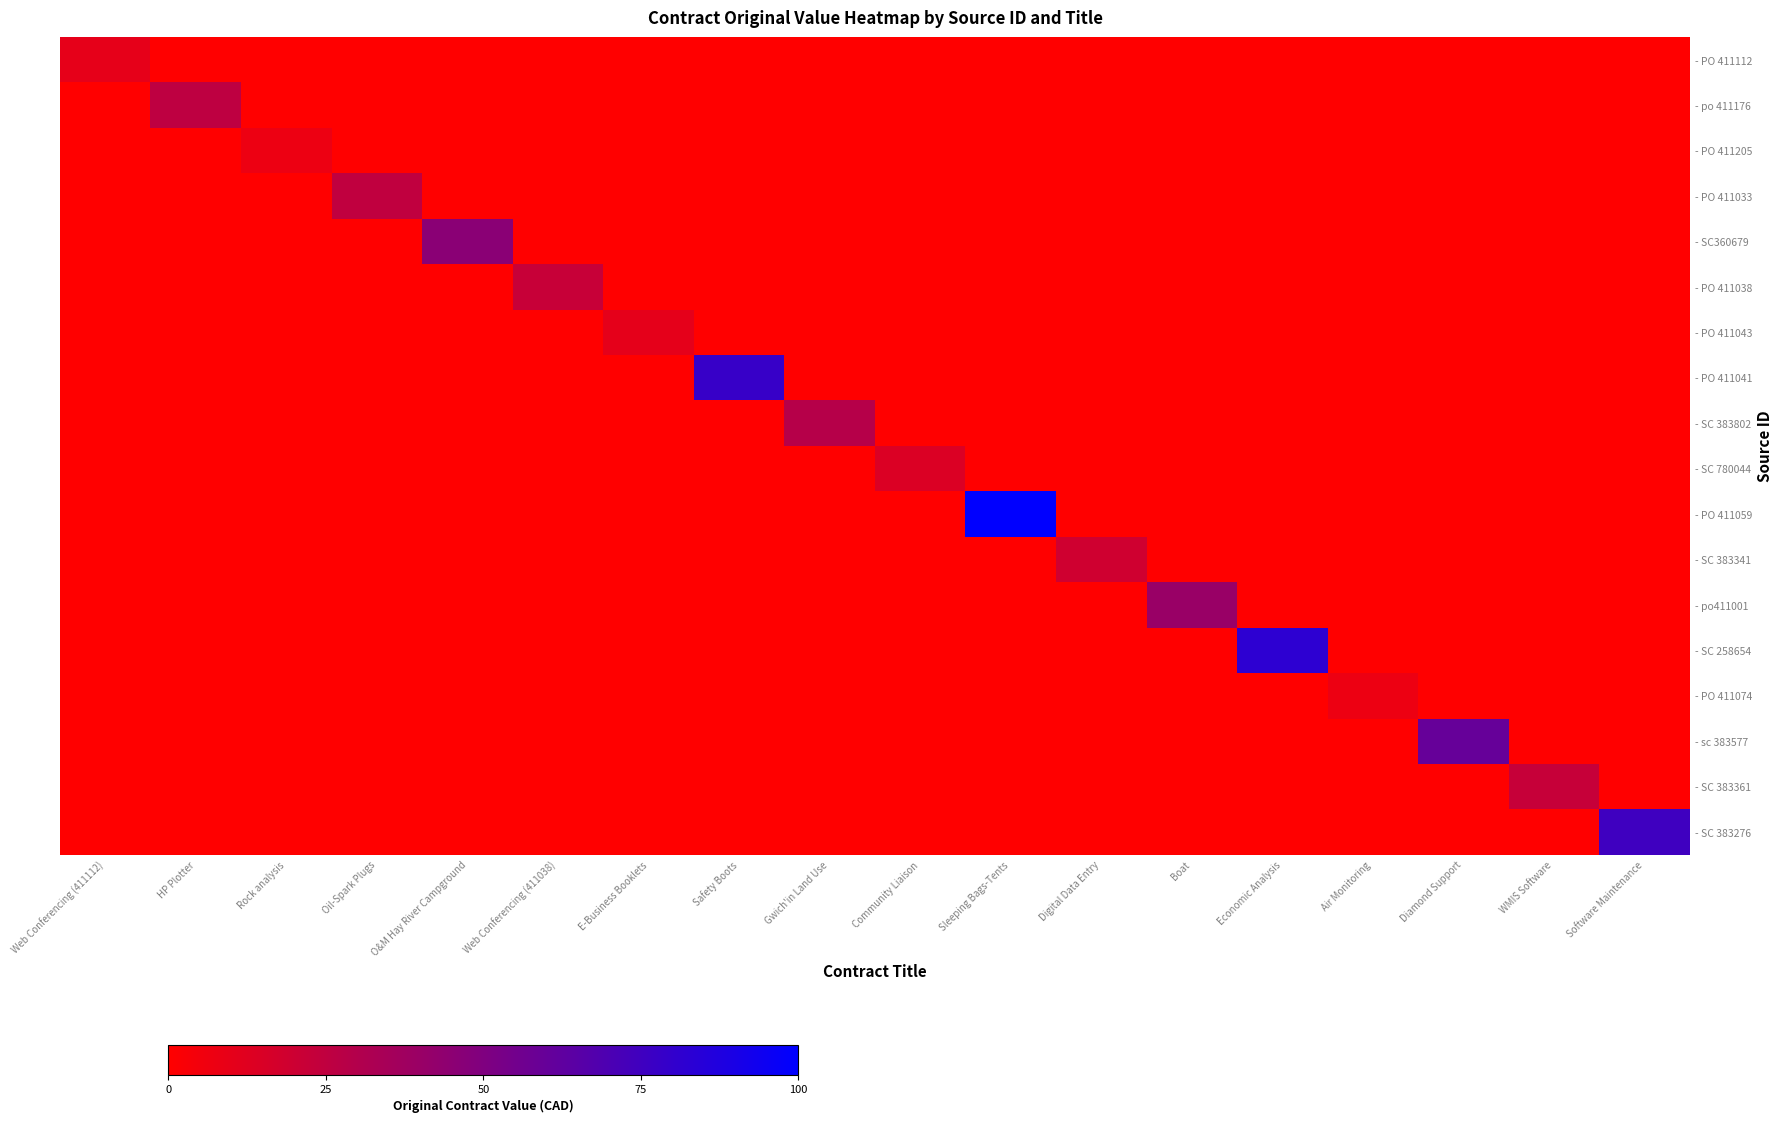

At which category is the sum across all series the highest?

Sleeping Bags-Tents